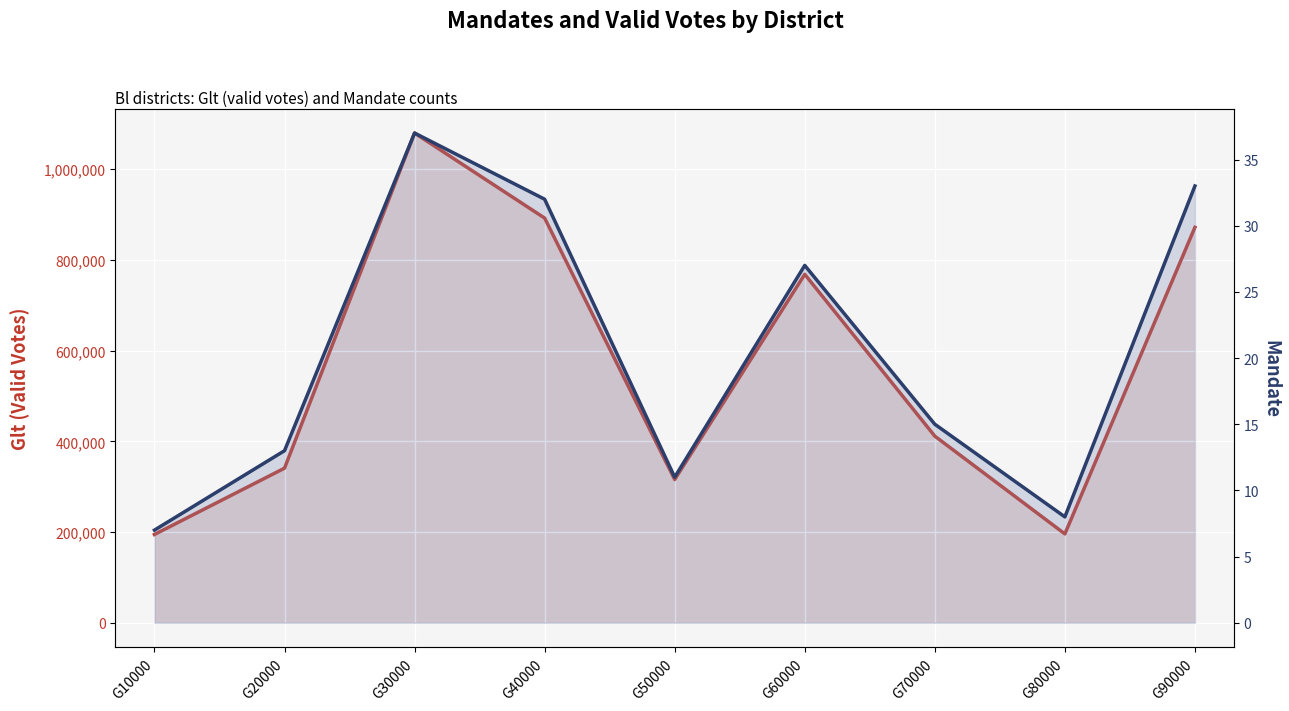

How many values in the Glt (Valid Votes) series are below 411422?

4